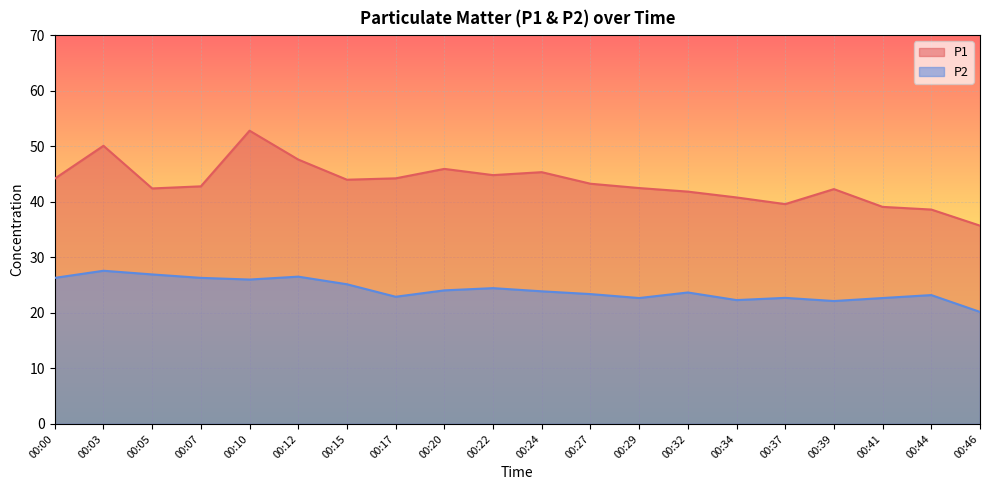

At which category does the chart reach its minimum across all series?

00:46